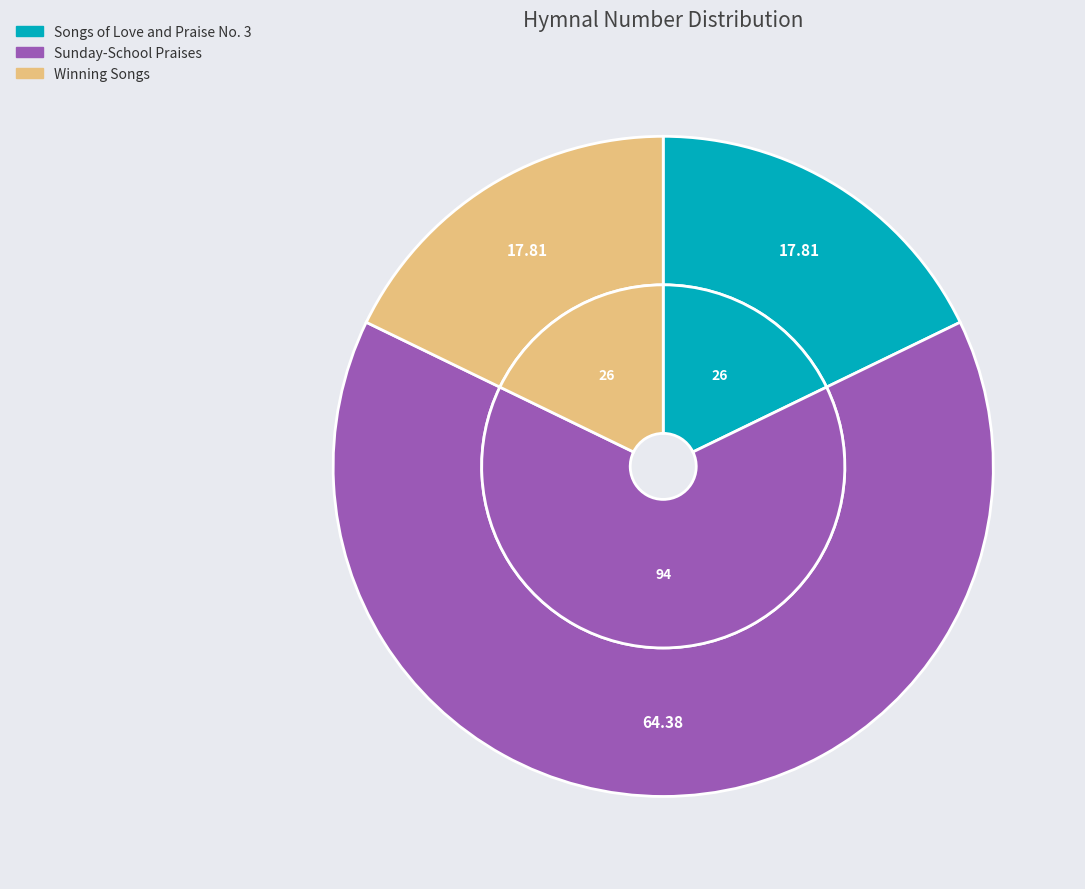

True or false: Sunday-School Praises accounts for 64% of the total.

True